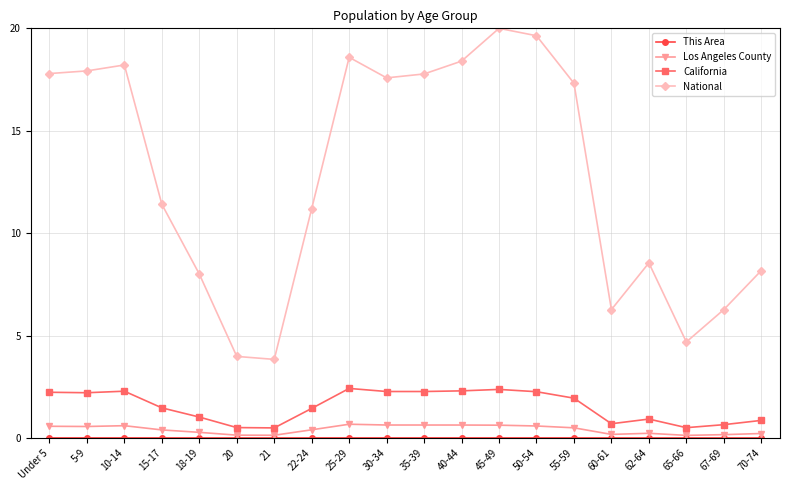

At which label is National closest to 11?

22-24